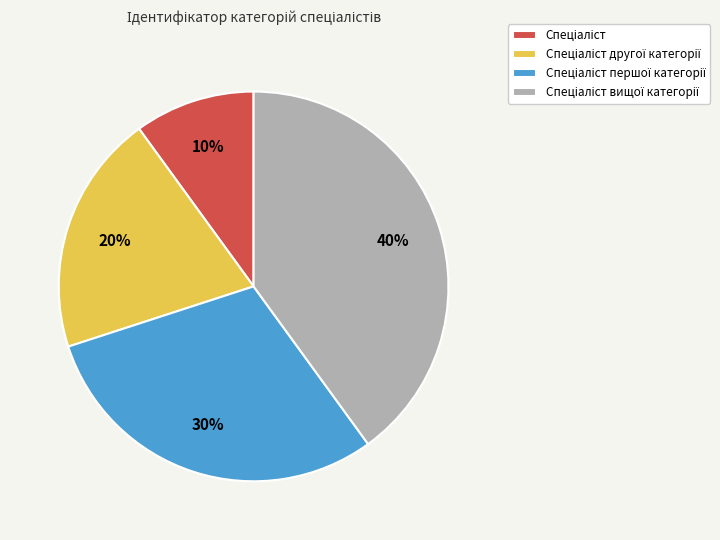

Is there any slice that represents more than half of the pie?

No